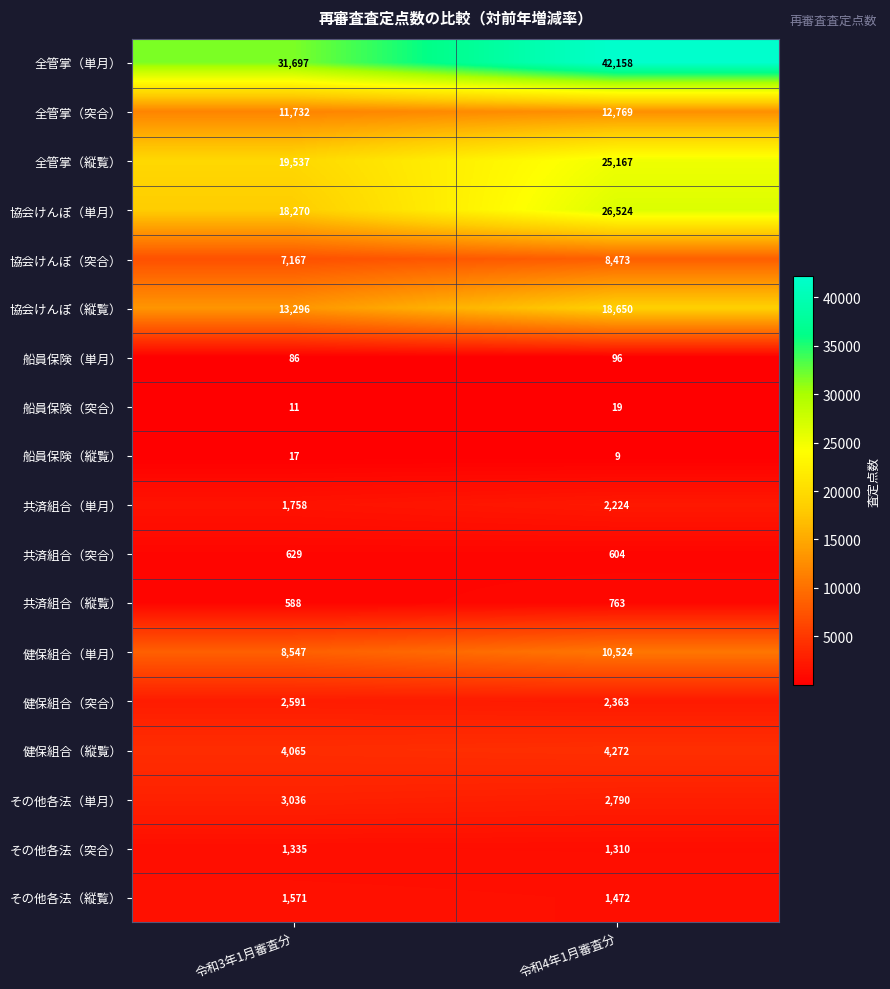

What is the total value across all series at 令和3年1月審査分?

125933